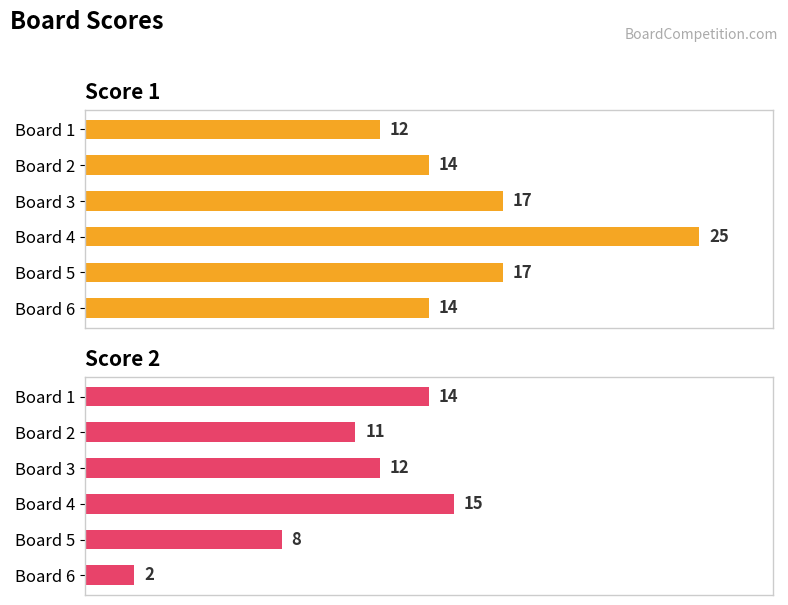

True or false: Score 1 has a value of 5 at Board 3.

False